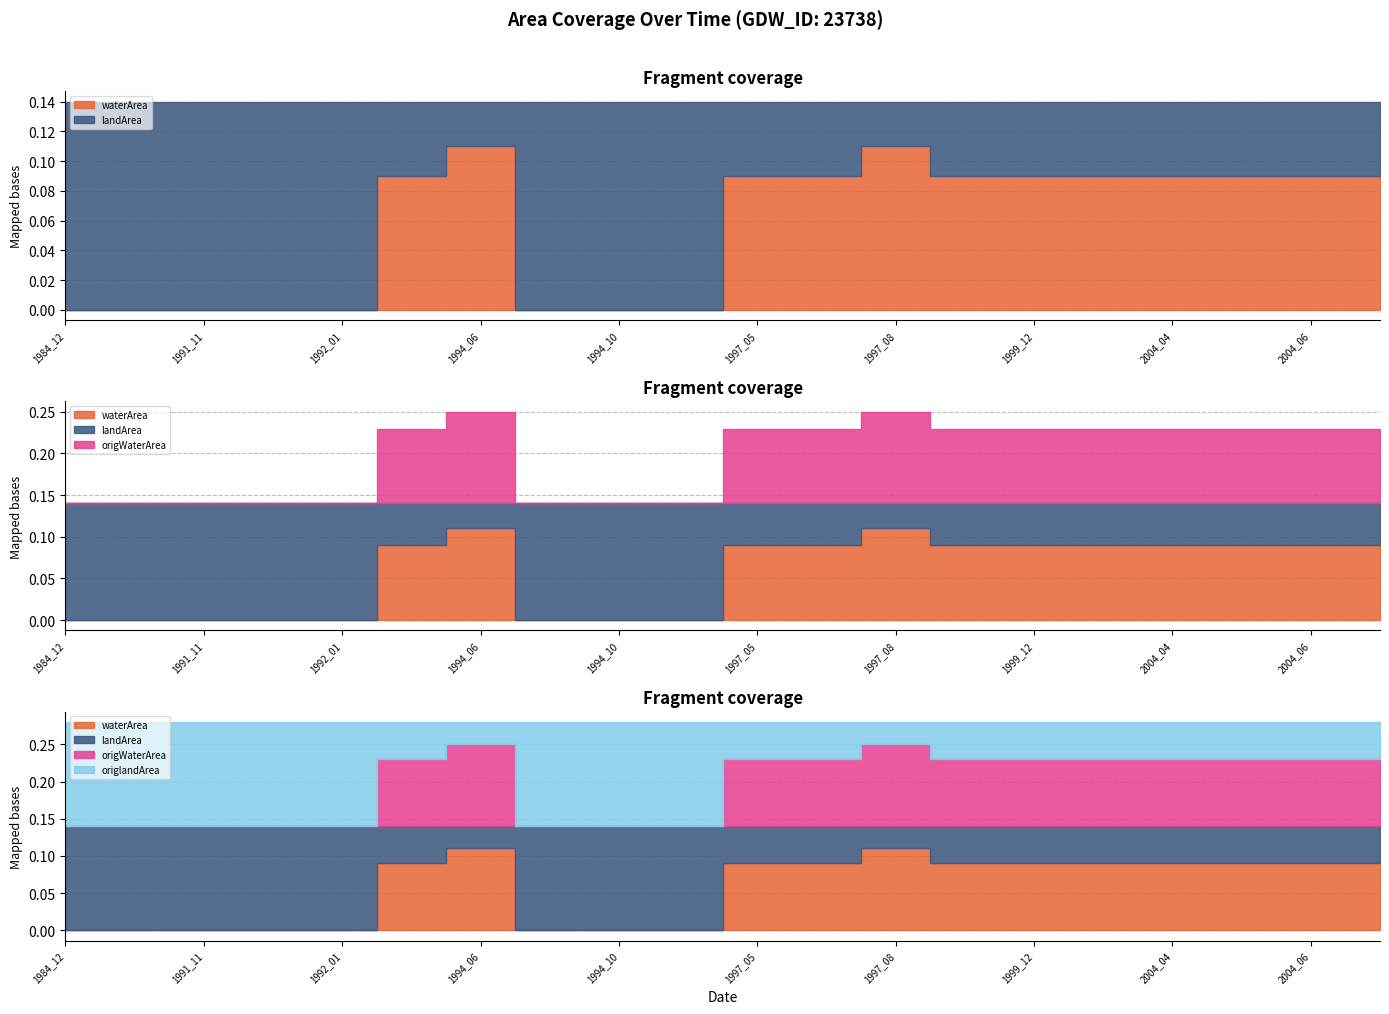

How many interior local peaks does the origWaterArea series have?

2